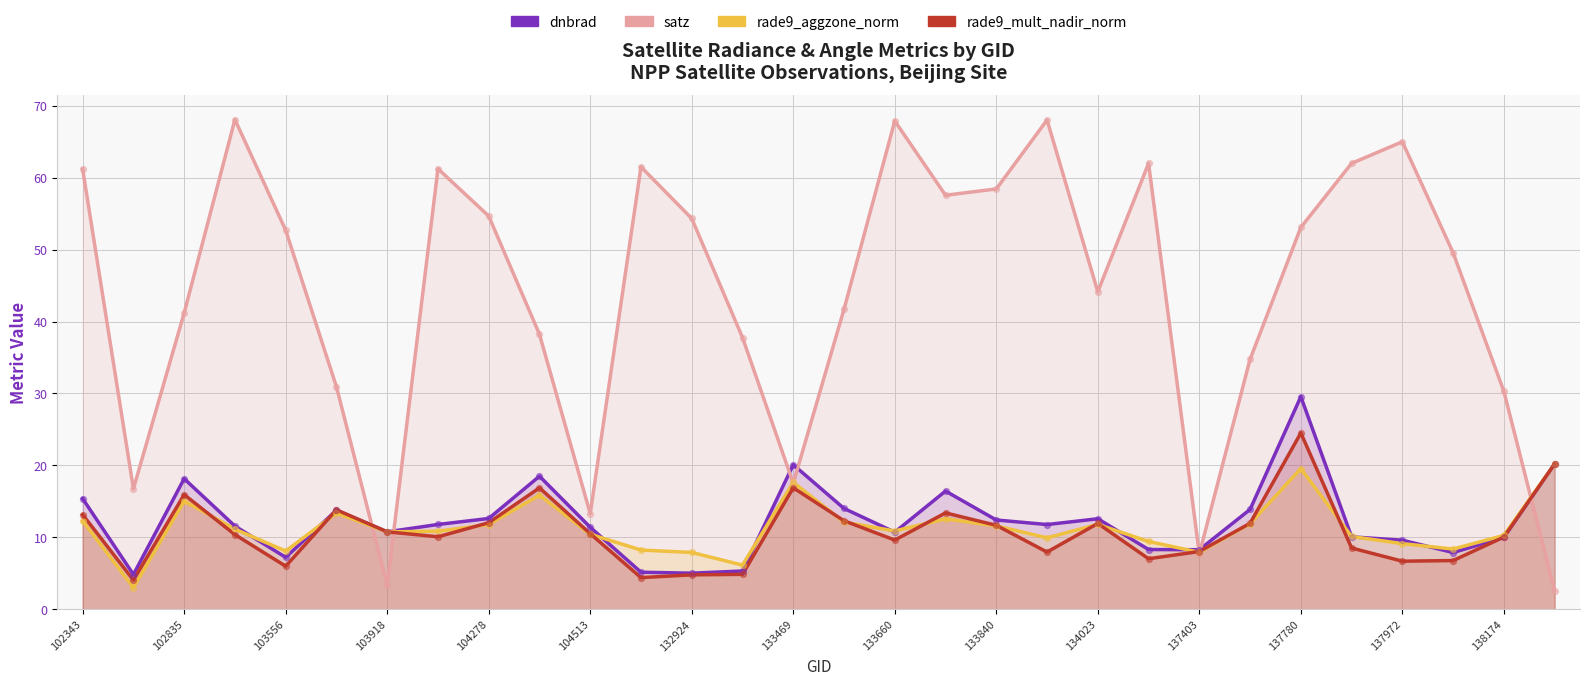

At how many categories does at least one series exceed 46?

16